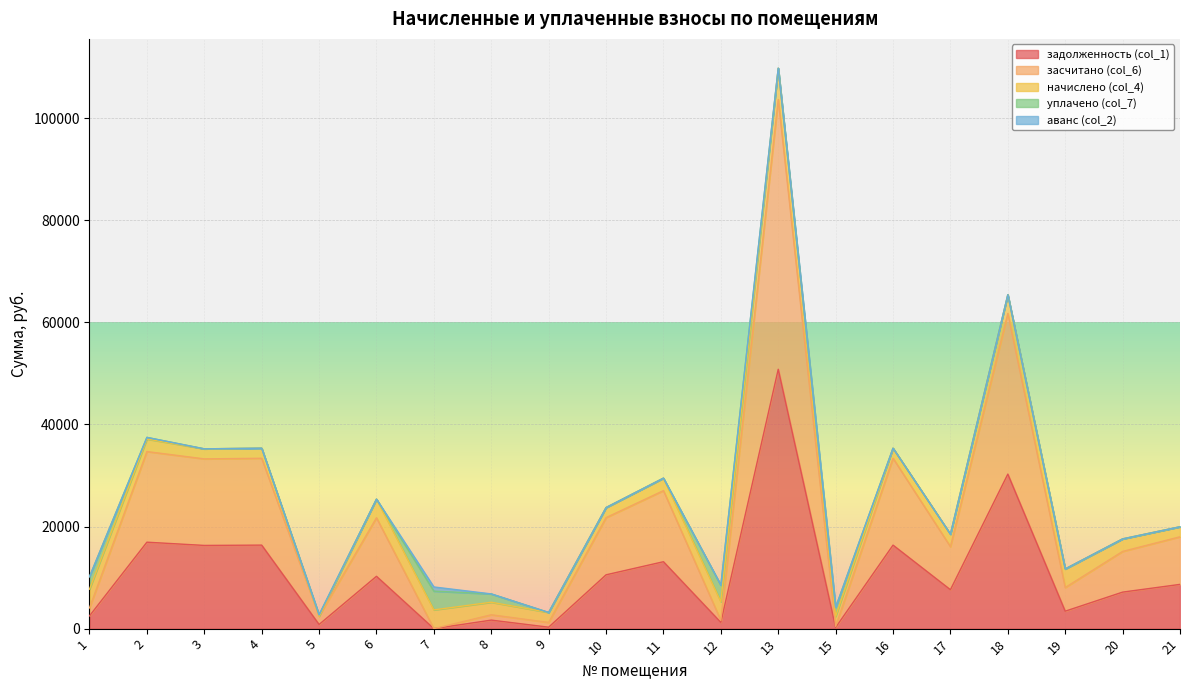

What is the maximum value for аванс (col_2)?

816.0